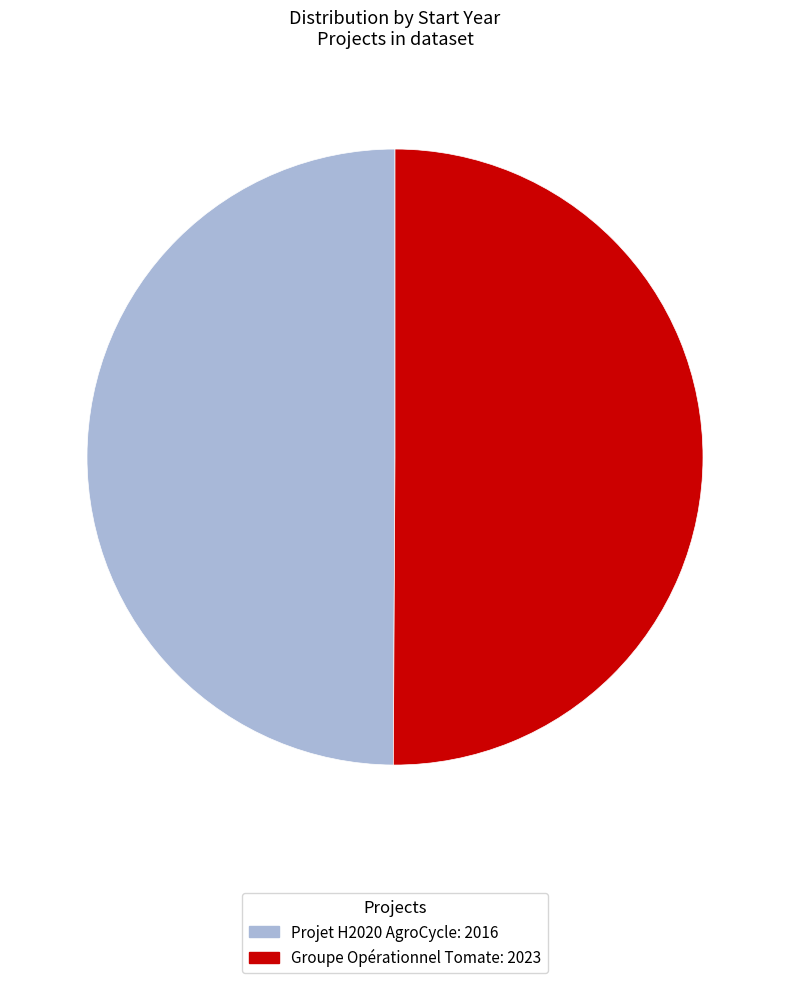

Do Groupe Opérationnel Tomate and Projet H2020 AgroCycle together represent more than half of the pie?

Yes